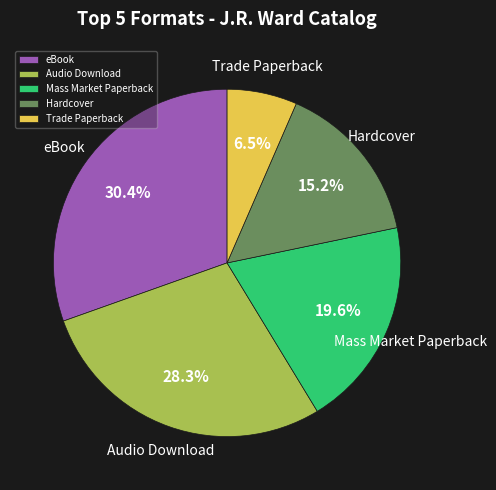

Which category has the biggest portion of the pie?

eBook